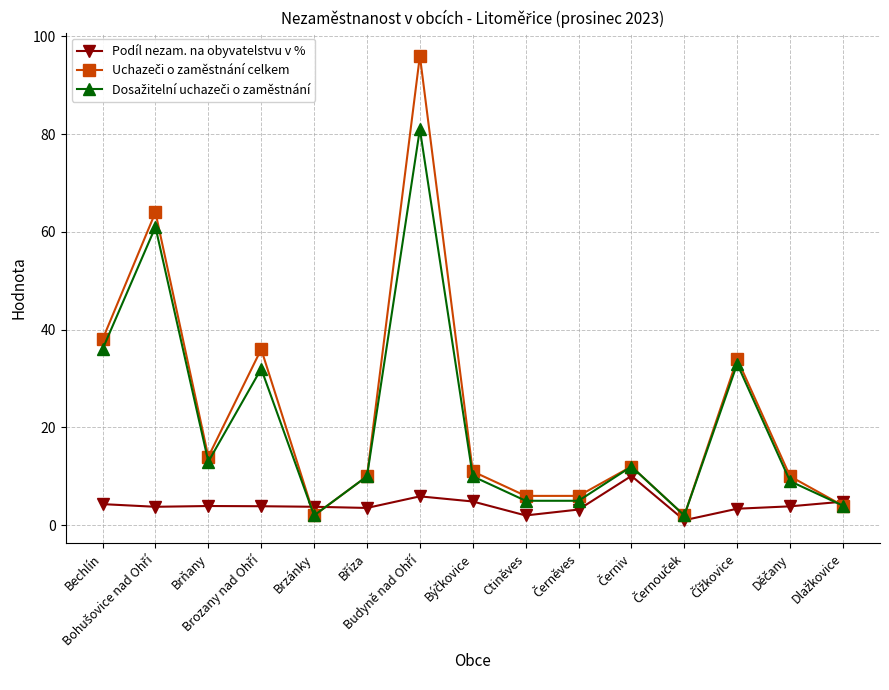

True or false: Podíl nezam. na obyvatelstvu v % has more than 0 points higher than both neighbors.

True